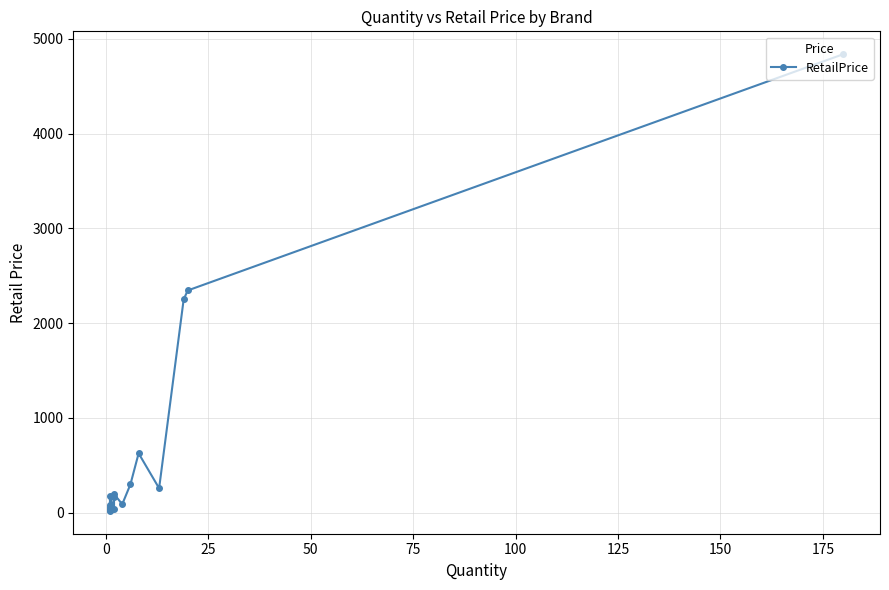

Is this an area chart (filled region under the line)?

No